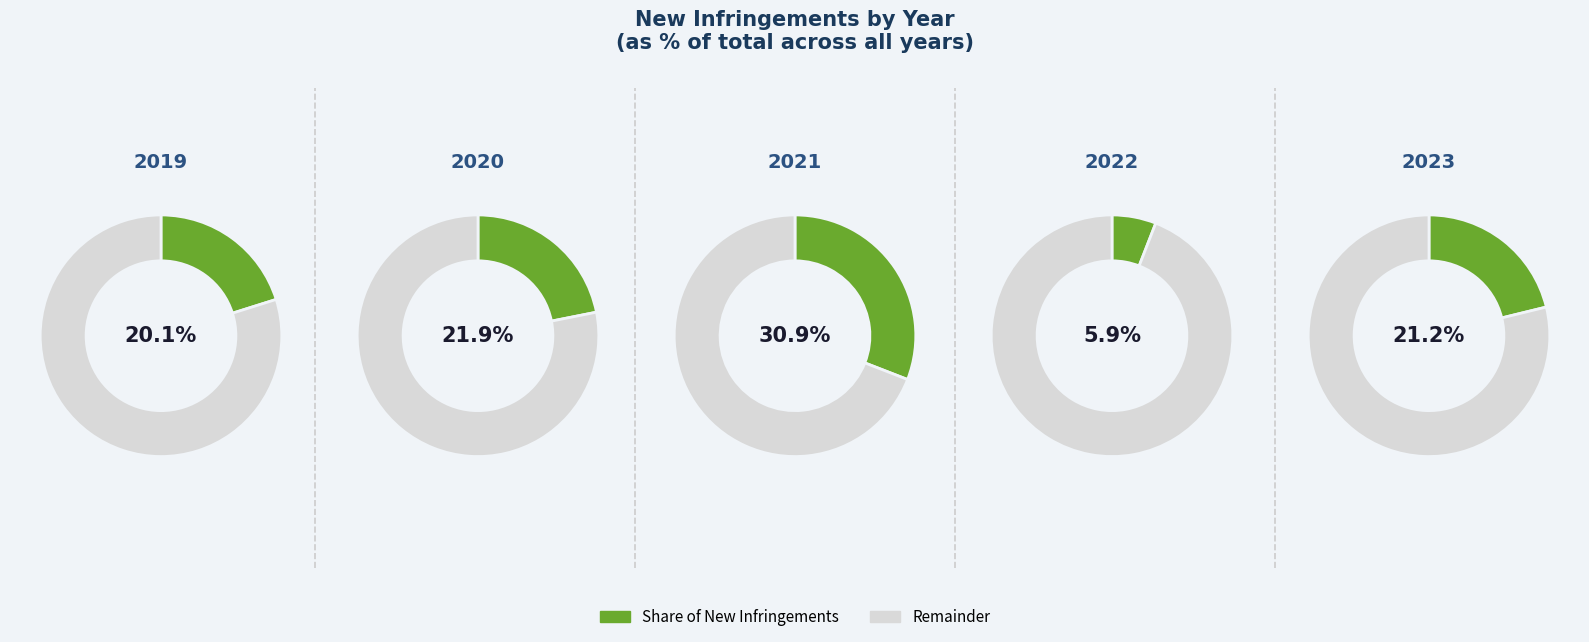

Which category has the smallest portion of the pie?

2022